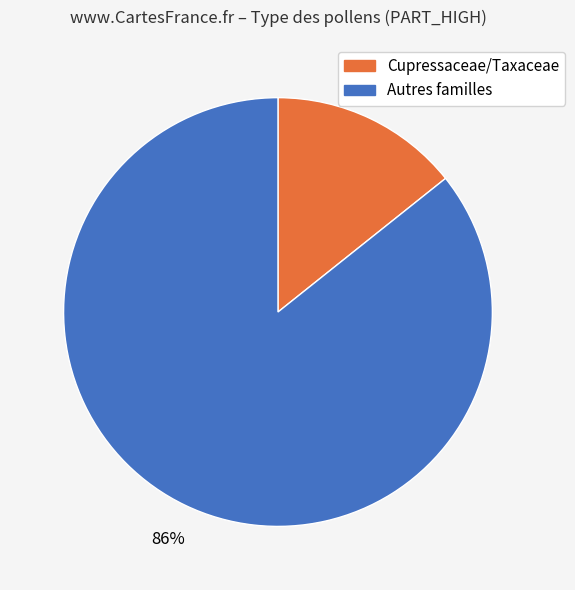

Is there a majority slice in this chart?

Yes